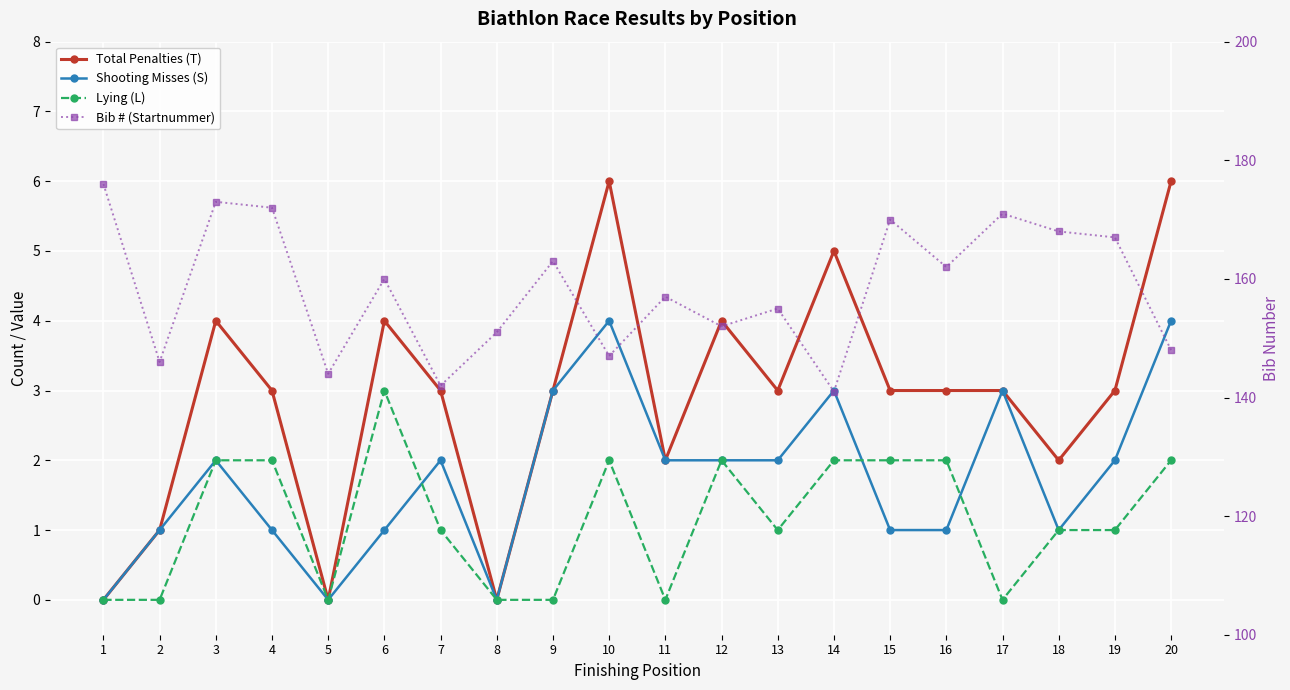

At 9, list the series in order from smallest to largest.

Lying (L), Total Penalties (T), Shooting Misses (S), Bib # (Startnummer)